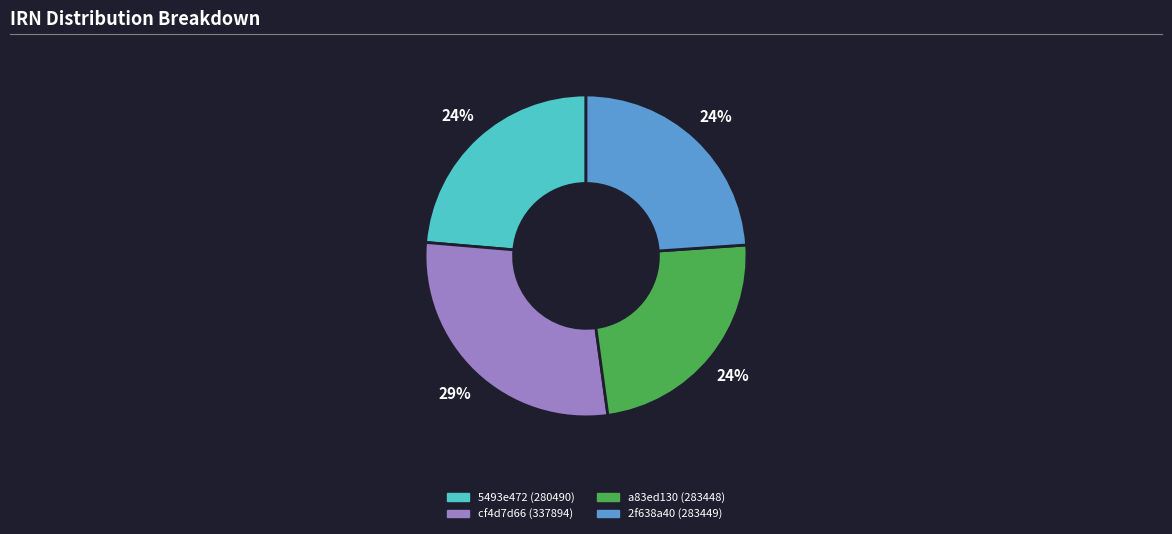

To the nearest percent, what portion does 5493e472 (280490) represent?

24%